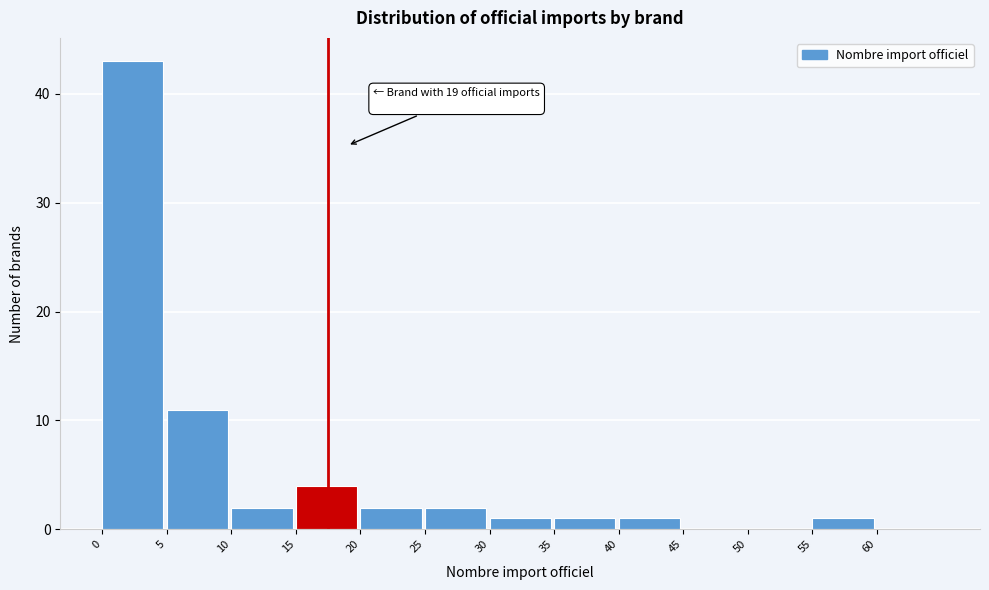

Over which range of the x-axis is the bar tallest?

0 to 5